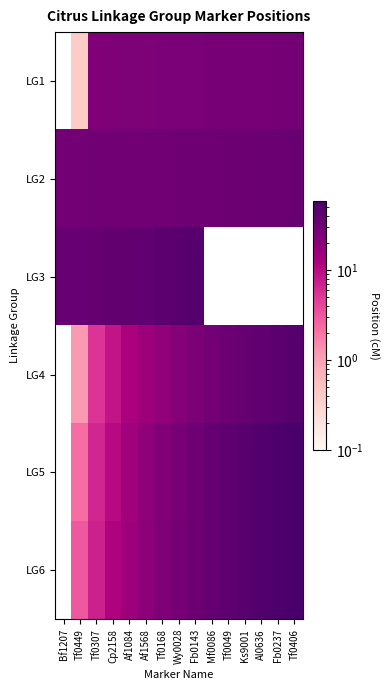

Which category has the highest value in the LG3 series?

Fb0143